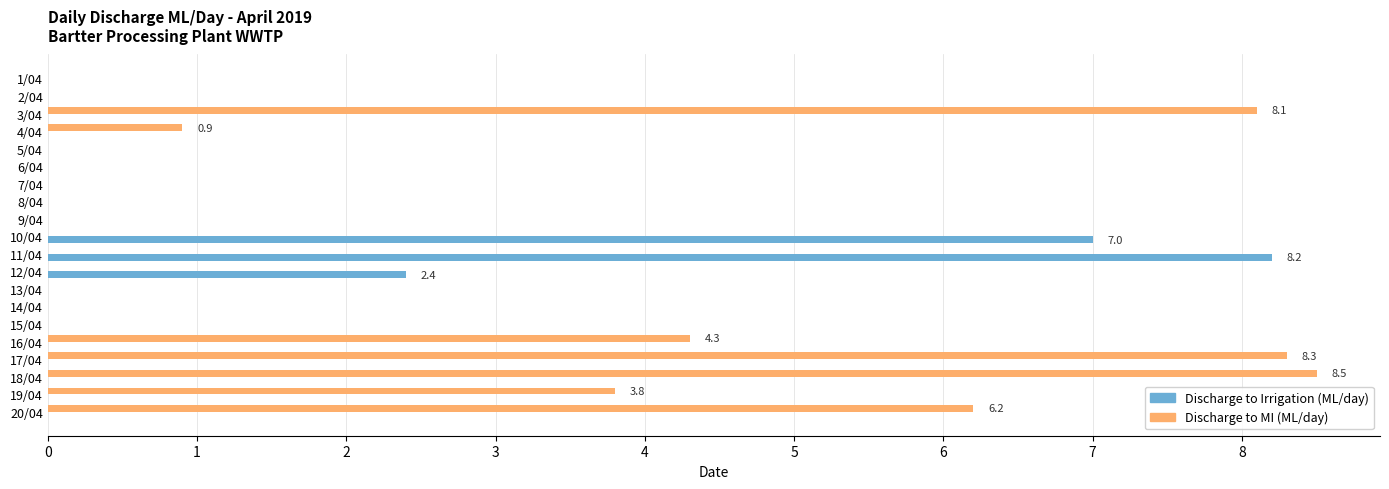

True or false: Discharge to Irrigation (ML/day) has a value of 3.4 at 19/04.

False